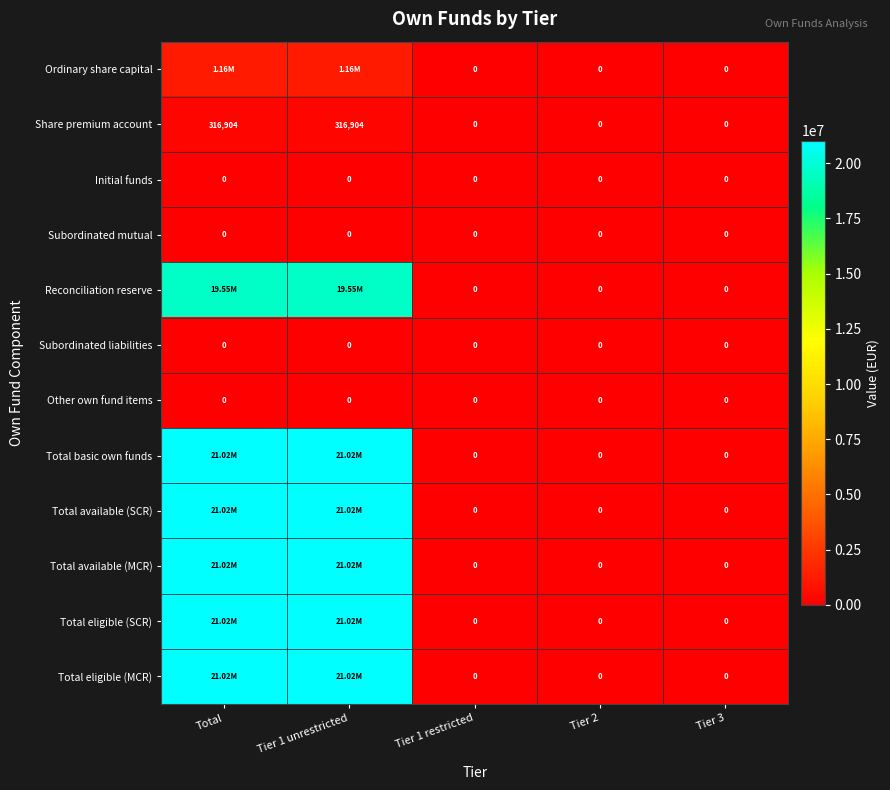

How many data points in Reconciliation reserve are above 0?

2